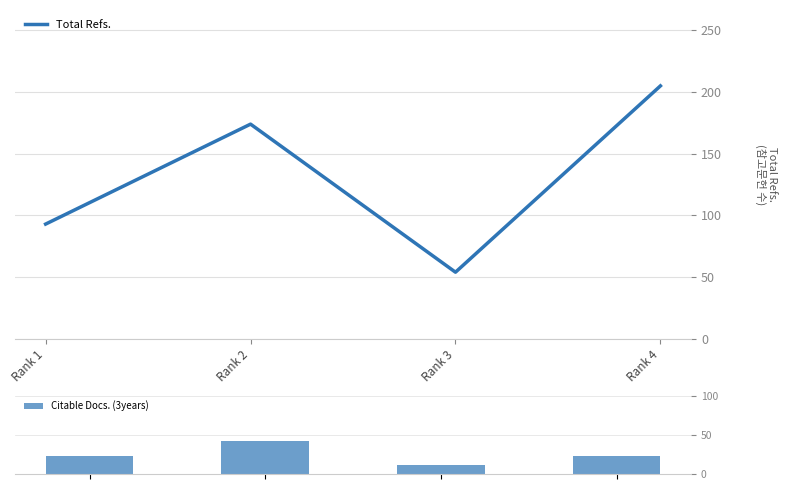

List the series in order of their peak value, highest first.

Total Refs., Citable Docs. (3years)